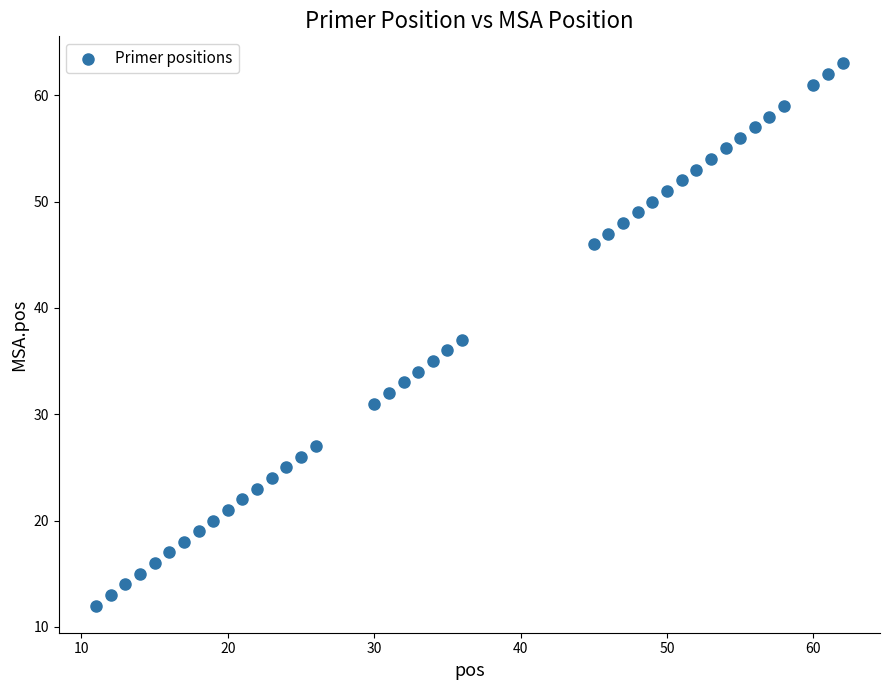

What is the range of Y values (max minus min)?

51